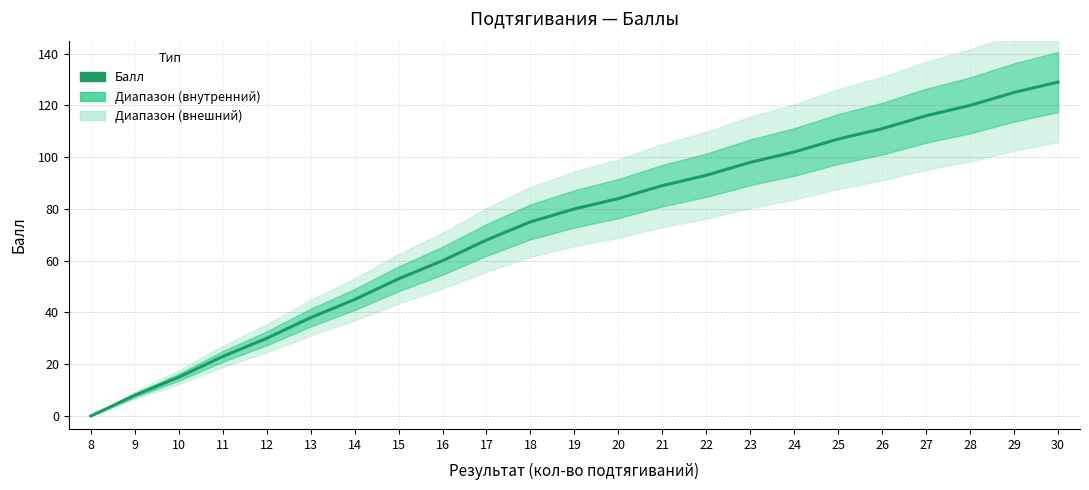

The chart shows a value of 113 at 20. True or false?

False